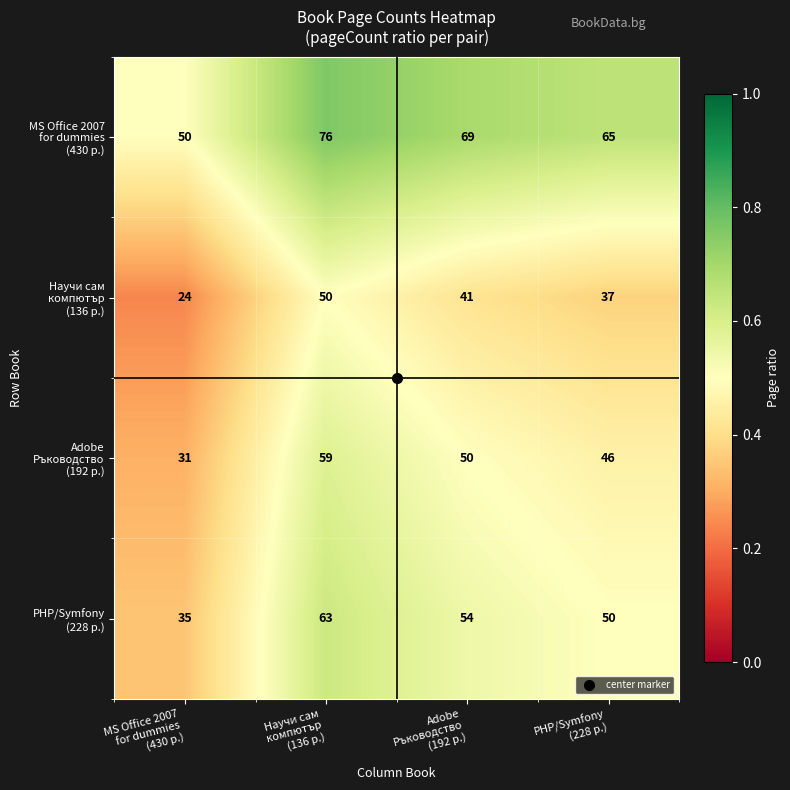

At how many categories does at least one series exceed 42?

4